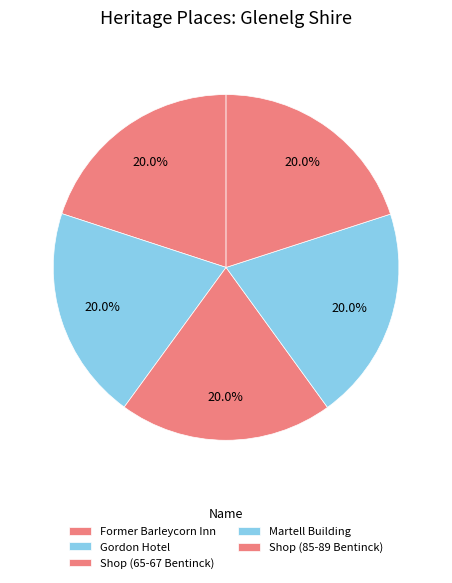

How many segments does this pie chart have?

5